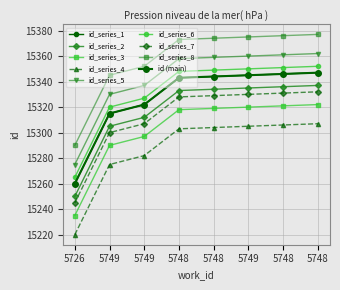

Does the chart have visible grid lines?

Yes